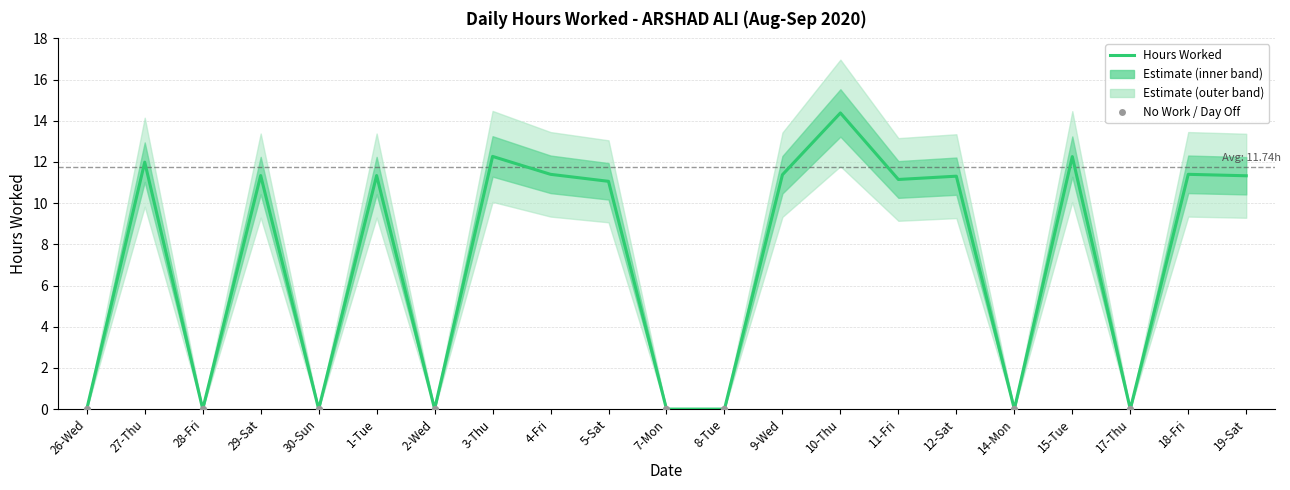

What is the ratio of the value at 29-Sat to the value at 11-Fri?

1.0